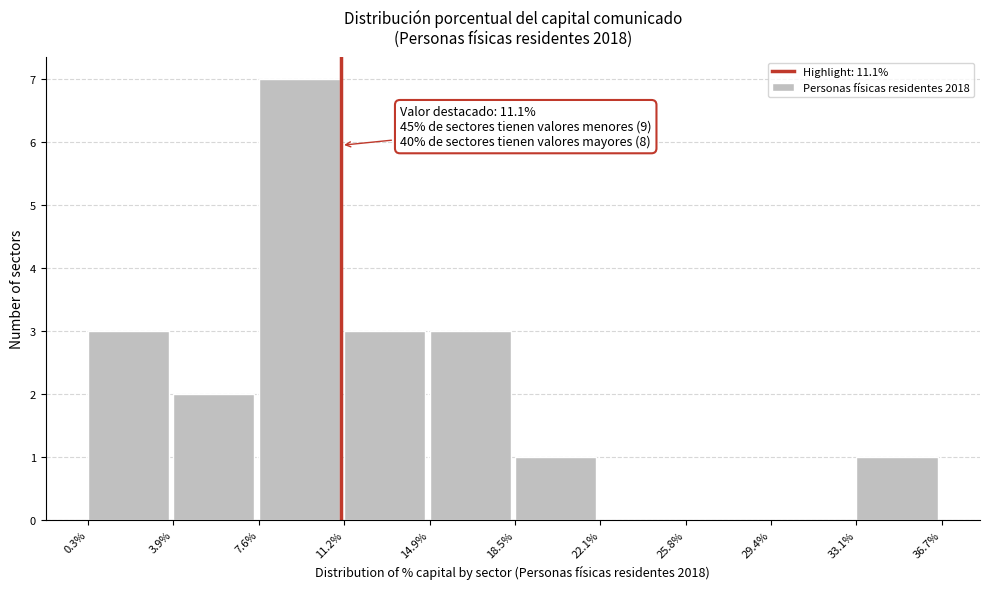

Over which range of the x-axis is the bar tallest?

7.6% to 11.2%